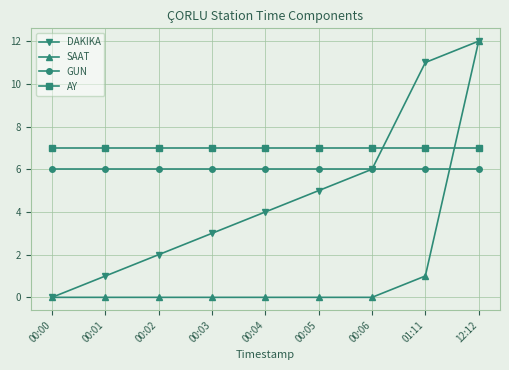

Which series changed the most between 00:00 and 00:02?

DAKIKA